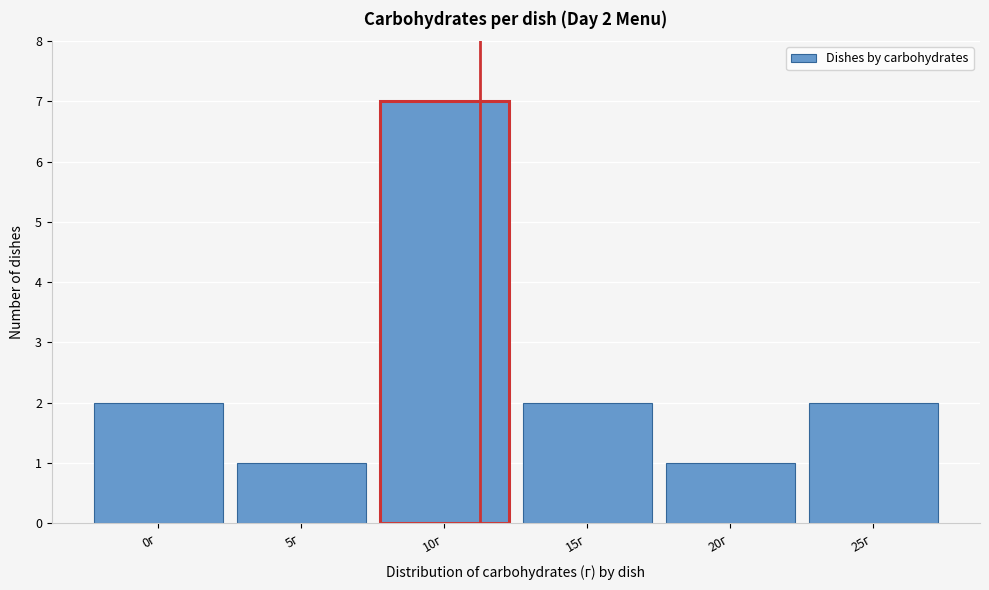

Reading right to left, extract all data points from this chart.

2	1	2	7	1	2